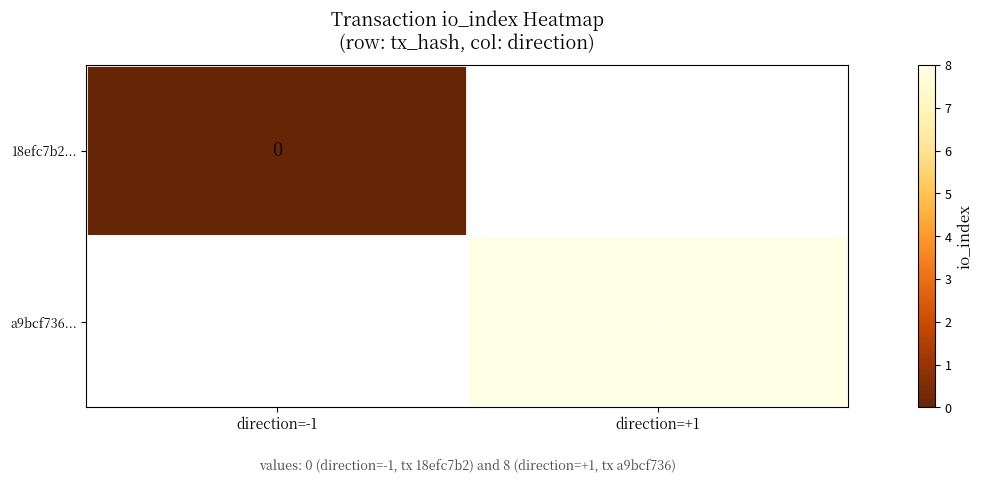

Is the value of a9bcf736... at direction=+1 greater than the value of 18efc7b2... at direction=-1?

Yes